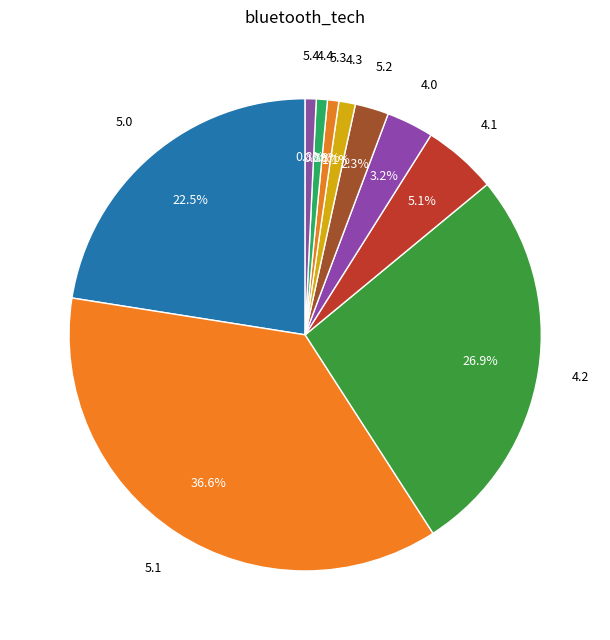

Count the number of slices in the pie.

10